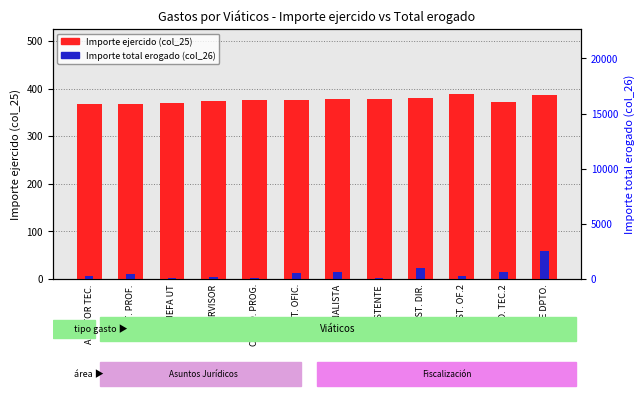

What is the difference between the Importe total erogado (col_26) values at ASIST. PROF. and ASIST. DIR.?

13.5